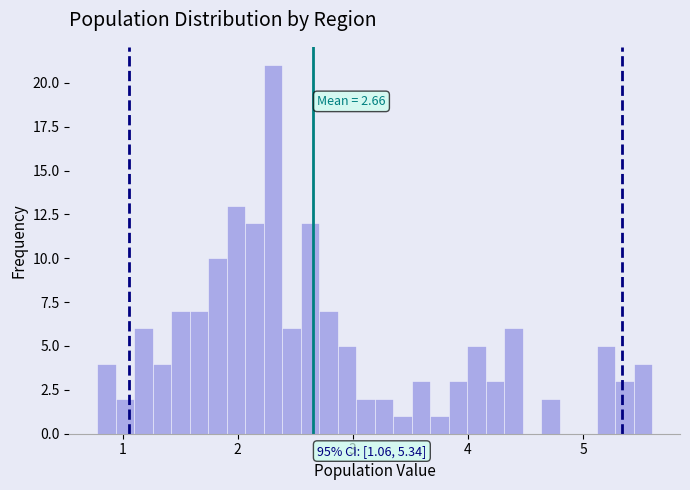

Around what value on the x-axis is the tallest bar? Give the approximate position of its centre, as read against the axis.

2.3